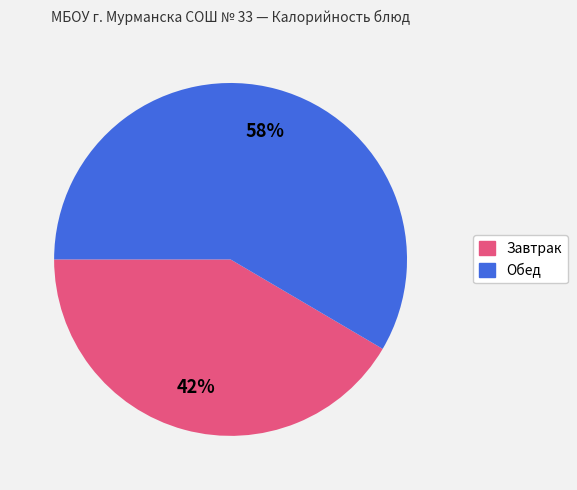

Is there a majority slice in this chart?

Yes